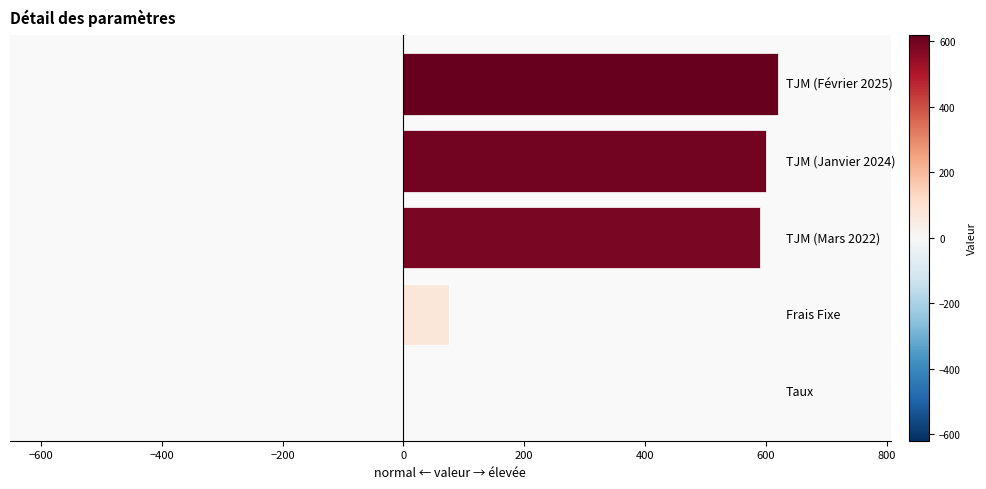

What is the sum of all values?

1885.1